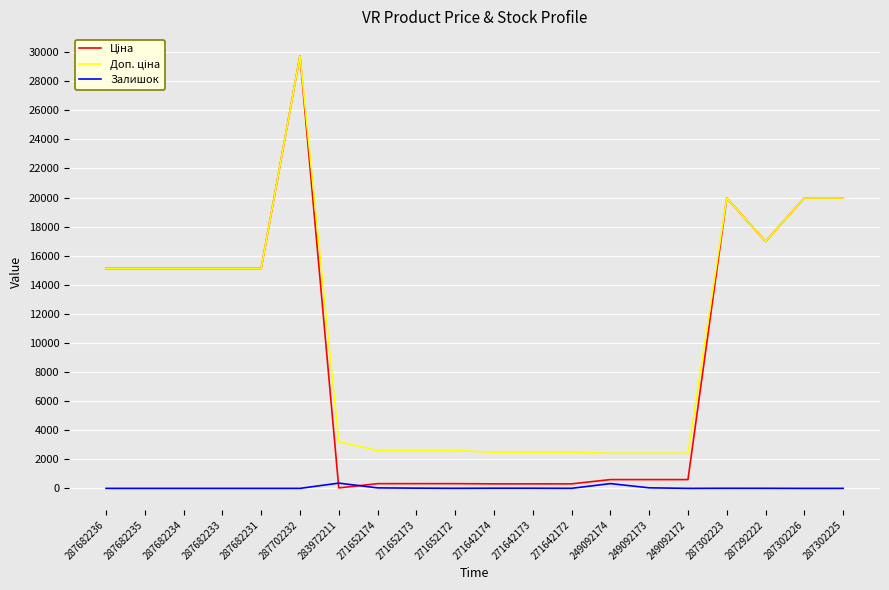

Is it true that Залишок equals 10.0 at 271642173?

True